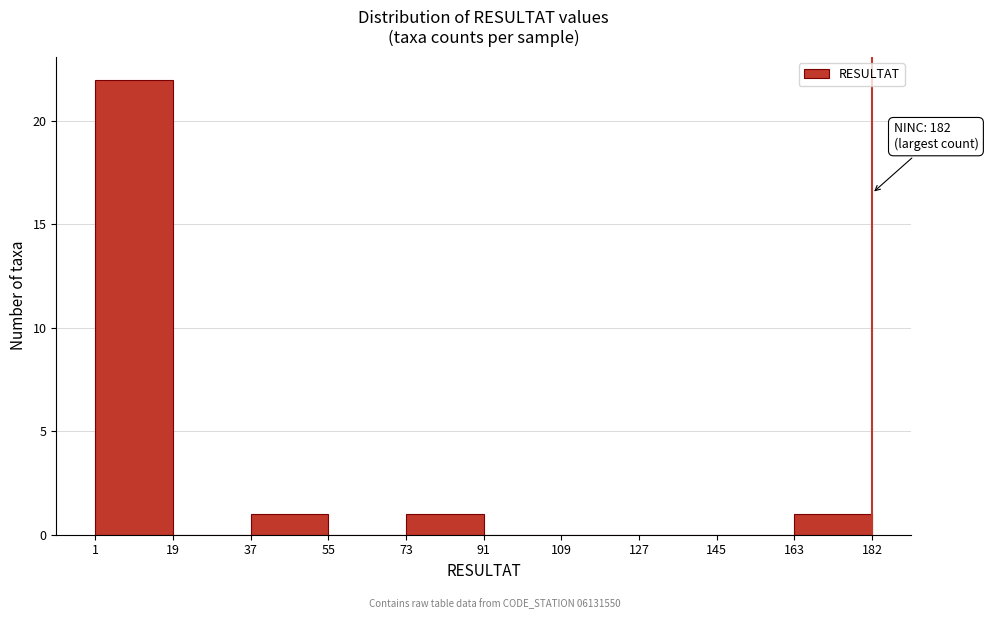

Which range on the x-axis has the tallest bar?

1 to 19